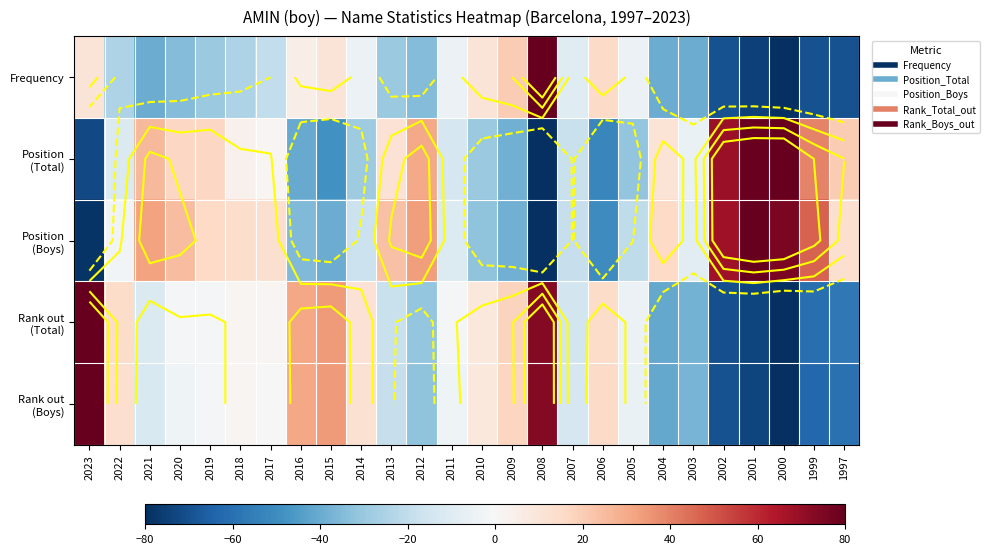

List the series in order of their peak value, lowest first.

Frequency, Position (Total), Position (Boys), Rank out (Total), Rank out (Boys)